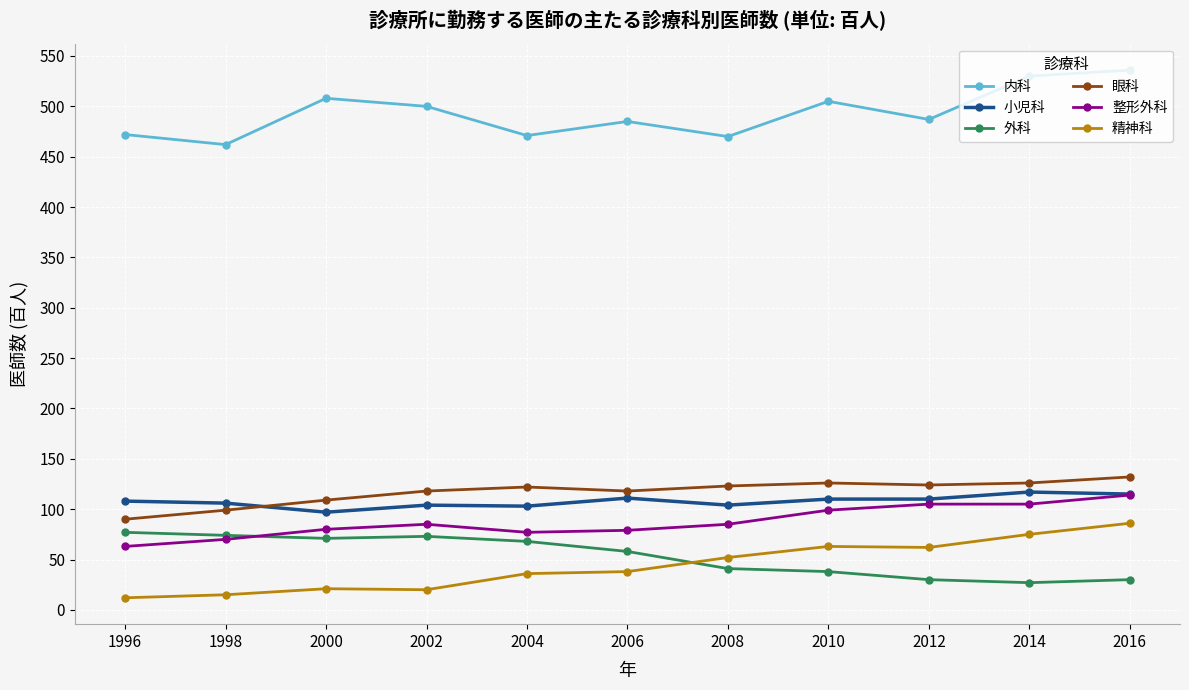

How many times do 精神科 and 外科 cross each other?

1